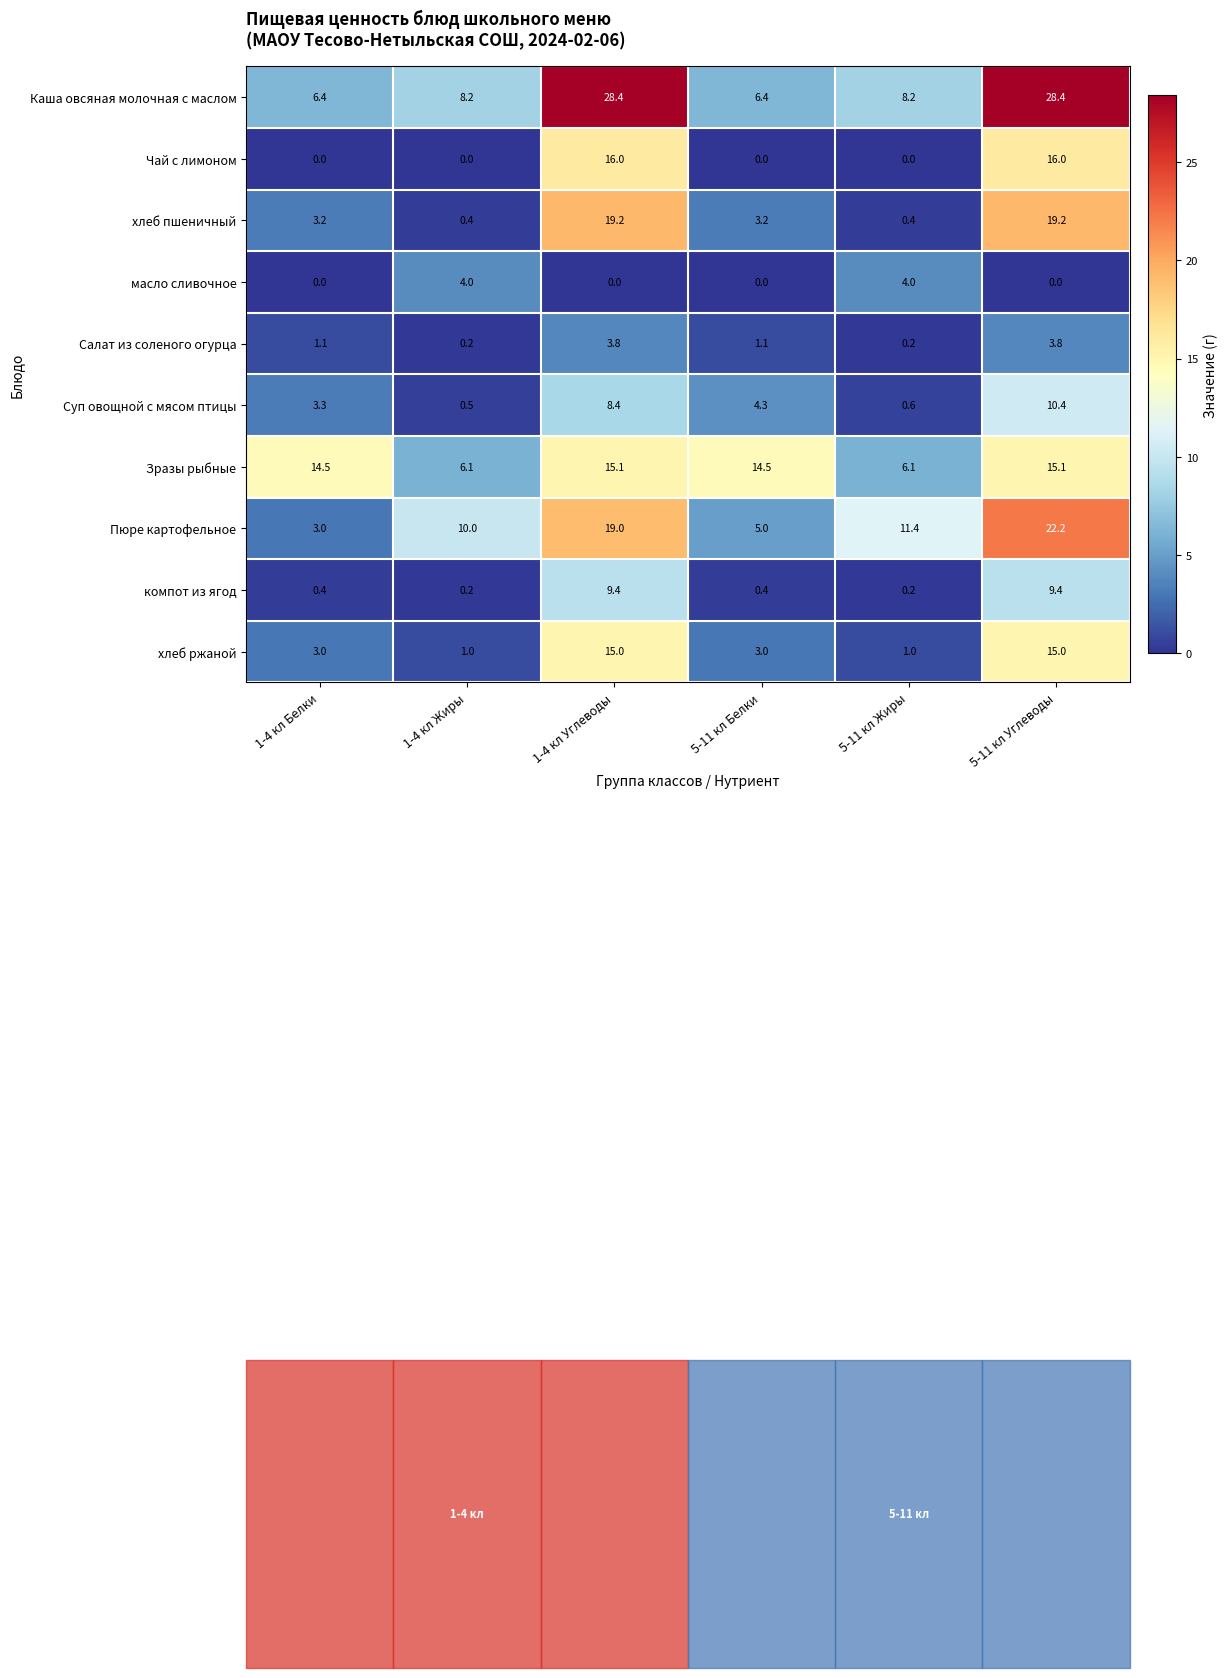

What is the minimum value for хлеб пшеничный?

0.4